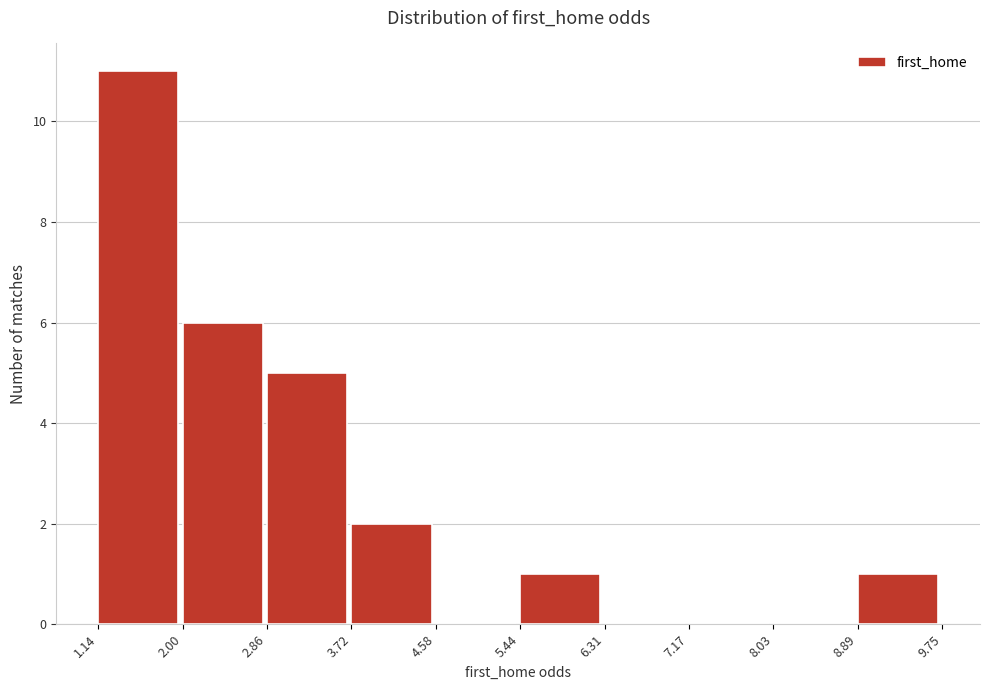

Reading left to right, transcribe this chart: for each bar, give the range it covers on the x-axis and its height. The values are not printed on the chart, so give them approximately, as read against the axis.

1.14 to 2.00: 11
2.00 to 2.86: 6
2.86 to 3.72: 5
3.72 to 4.58: 2
4.58 to 5.44: 0
5.44 to 6.31: 1
6.31 to 7.17: 0
7.17 to 8.03: 0
8.03 to 8.89: 0
8.89 to 9.75: 1